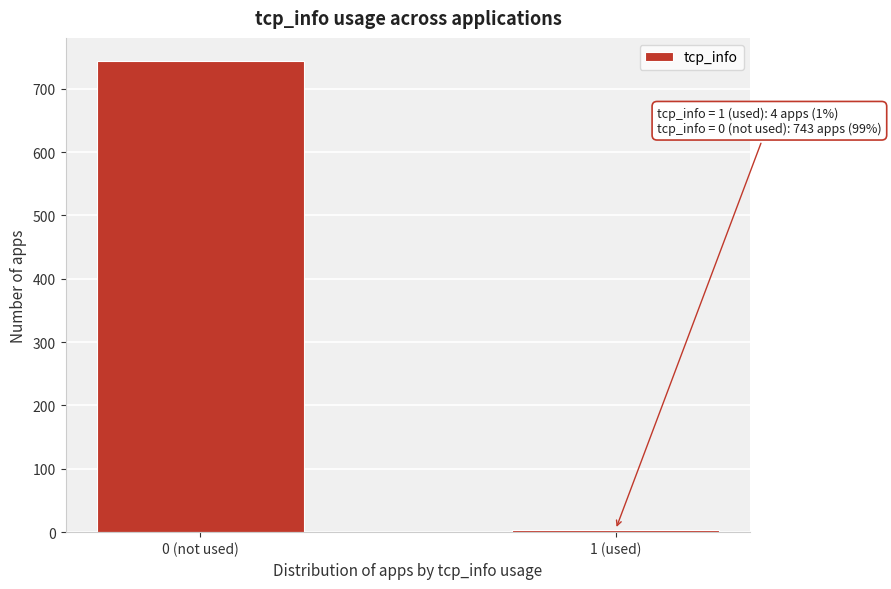

Reading right to left, transcribe all the data shown in this chart.

4	743